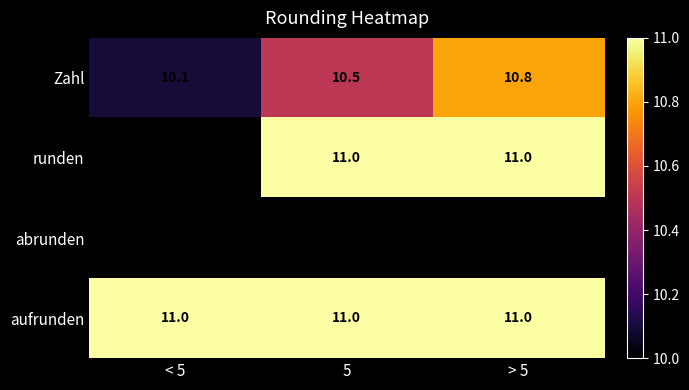

Reading left to right, list all the values displayed in this chart.

Zahl: 10.1	10.5	10.8
runden: 10.0	11.0	11.0
abrunden: 10.0	10.0	10.0
aufrunden: 11.0	11.0	11.0